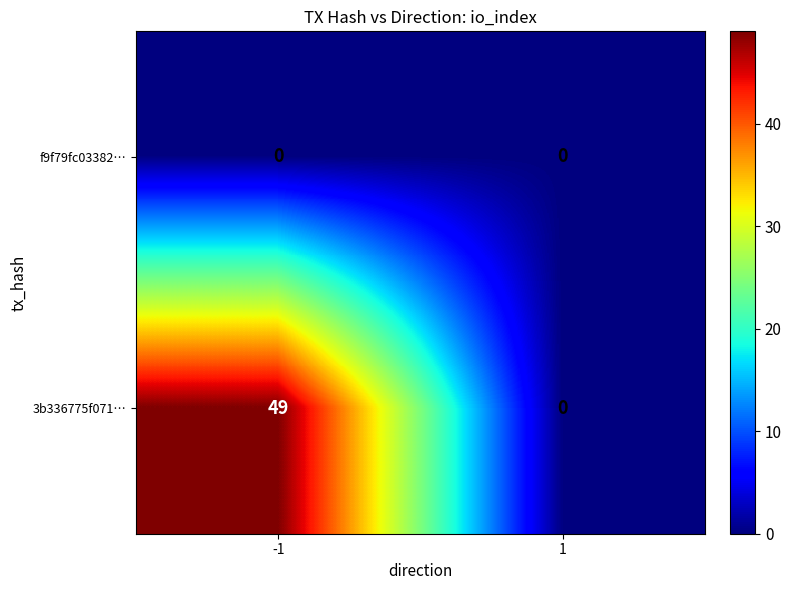

Which series changed the most between -1 and 1?

3b336775f071…